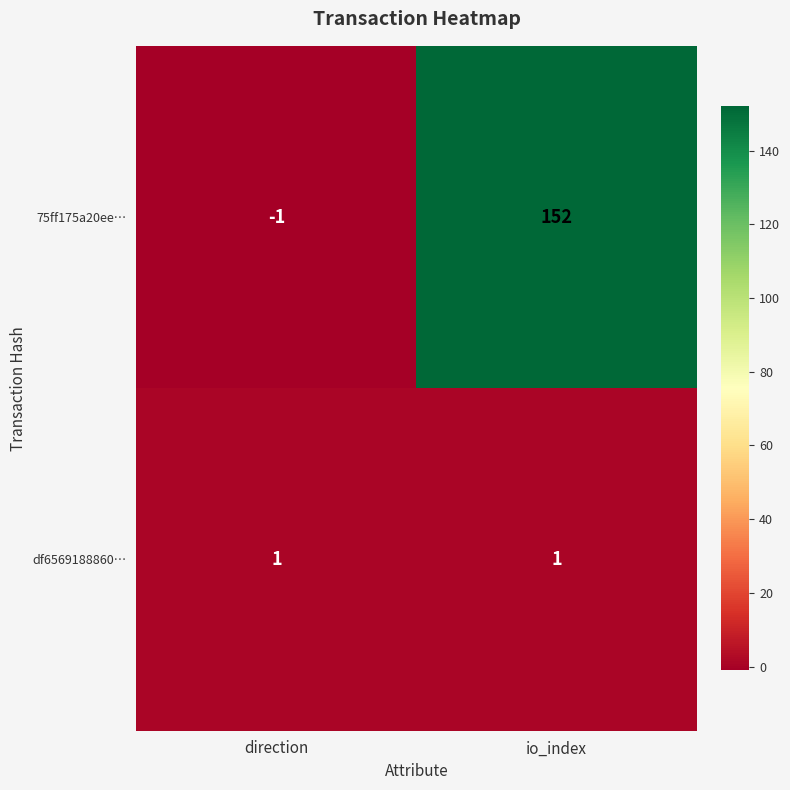

Reading left to right, list all the values displayed in this chart.

75ff175a20ee…: -1	152
df6569188860…: 1	1